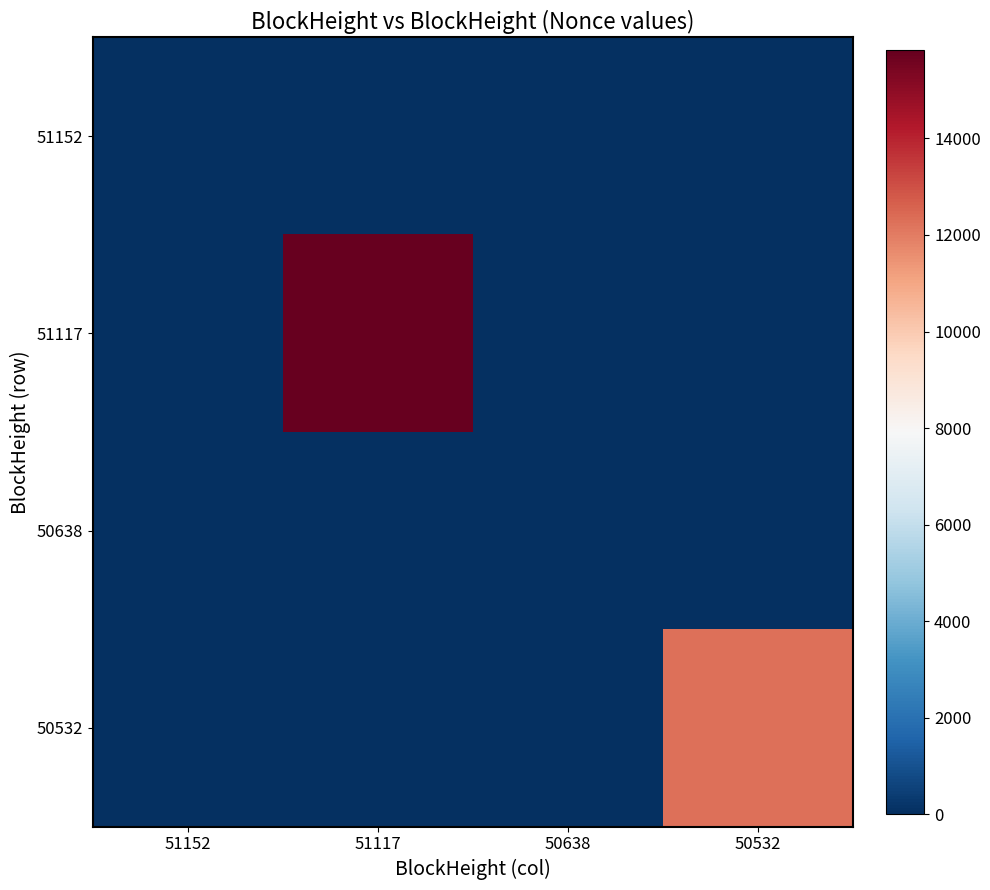

At 50532, list the series in order from smallest to largest.

51152, 51117, 50638, 50532